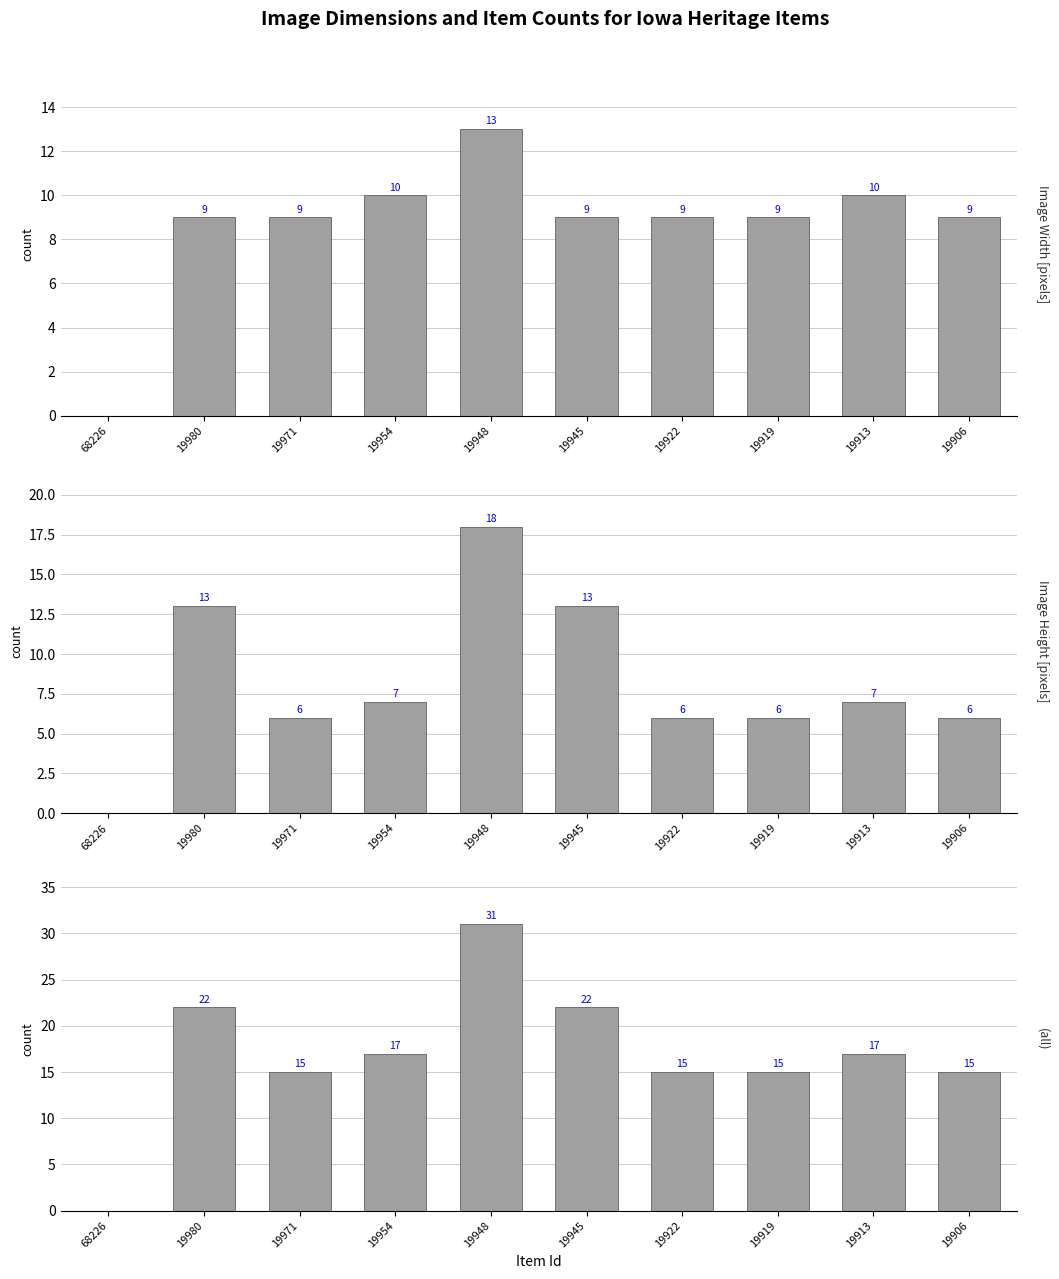

What is the maximum value for Image Height [pixels]?

18